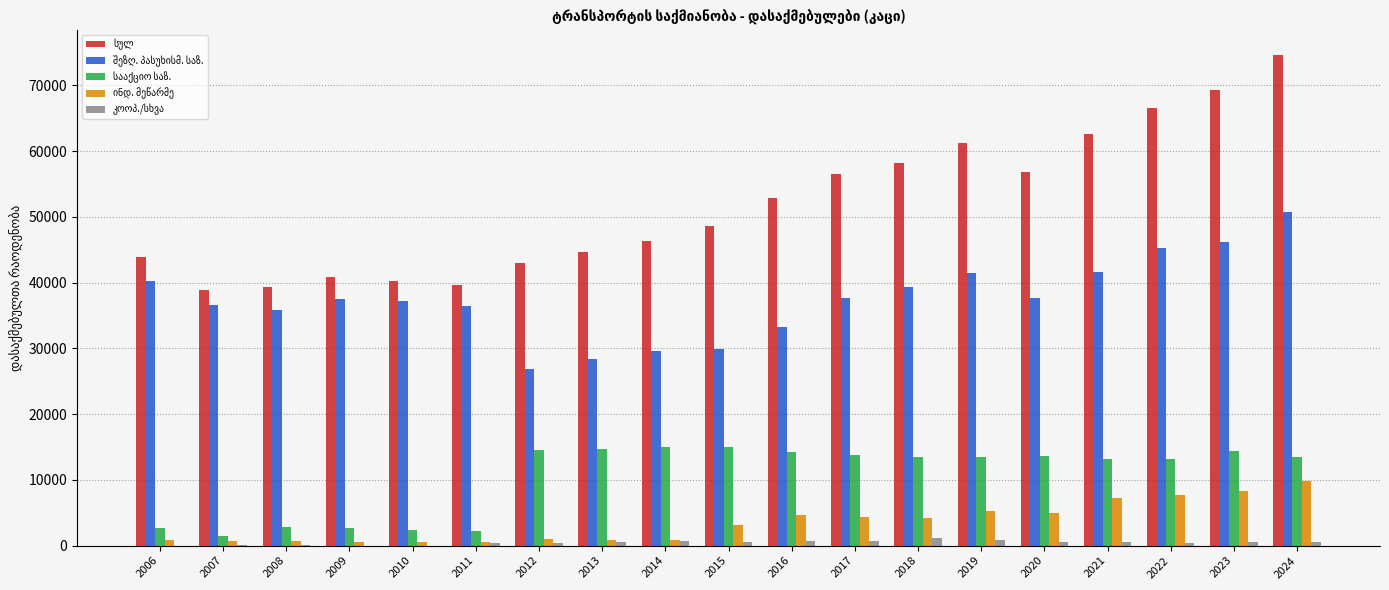

At which category does the chart reach its peak across all series?

2024